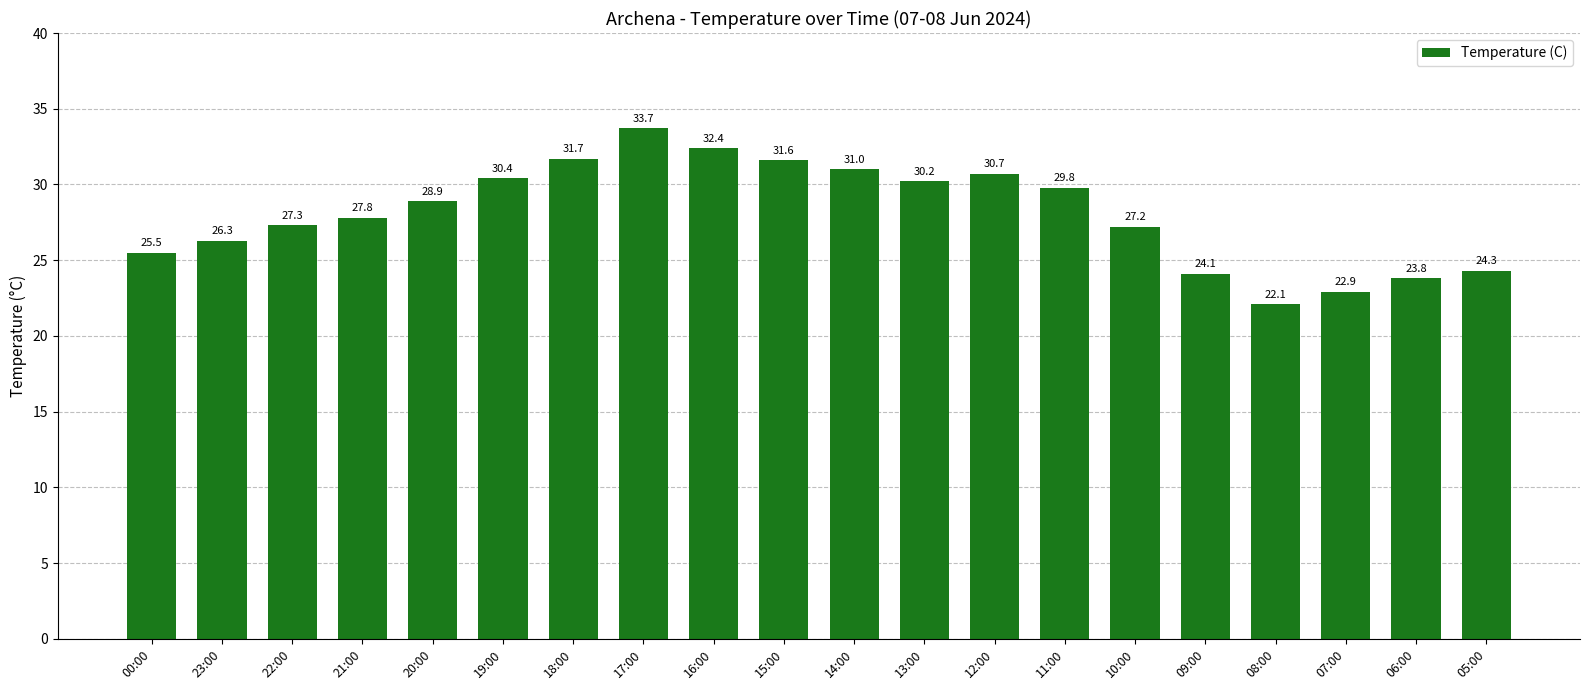

What is the value of the 15th bar from the left?

27.2